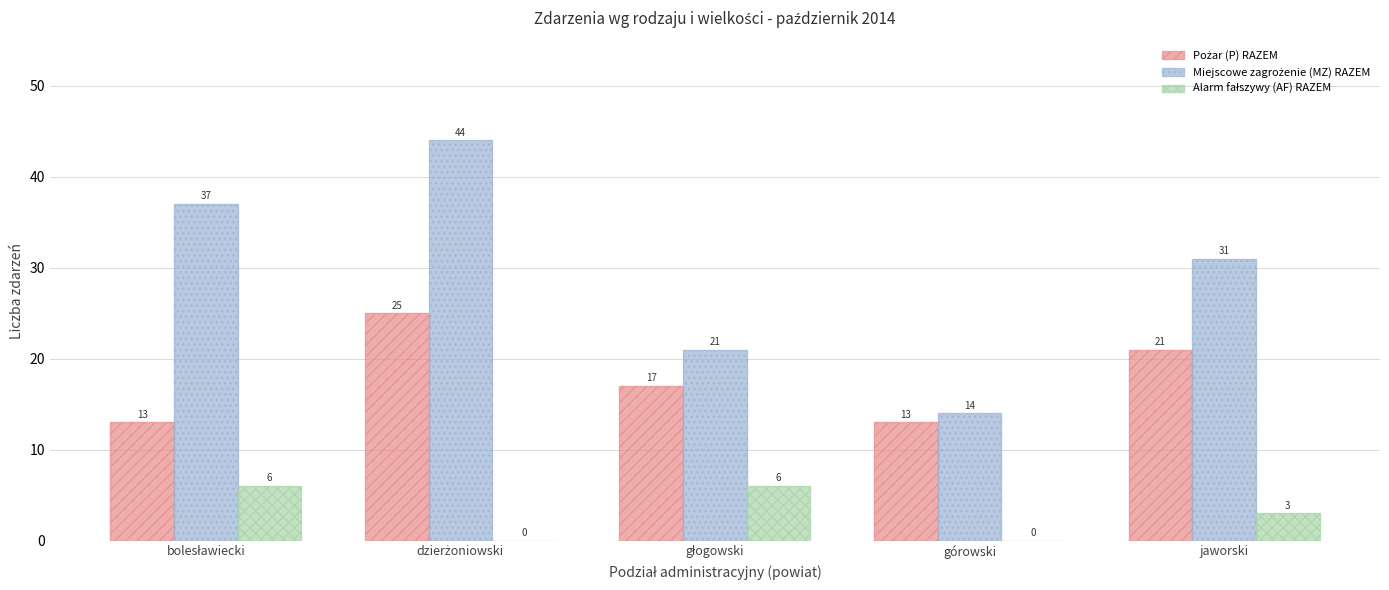

What is the total value across all series at jaworski?

55